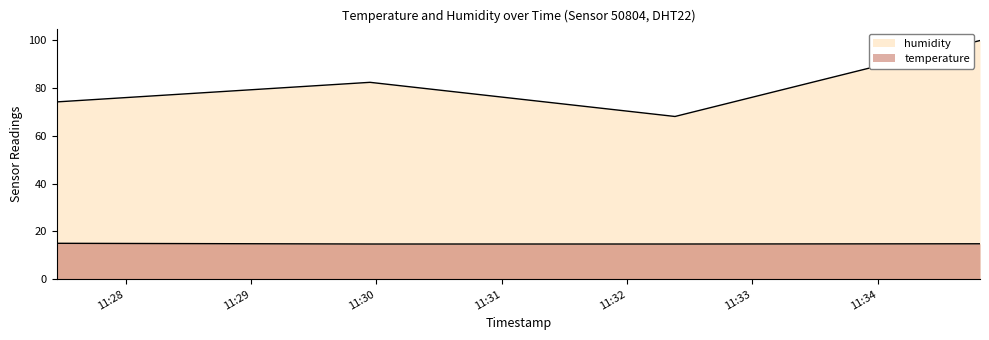

True or false: temperature and humidity intersect in this chart.

False